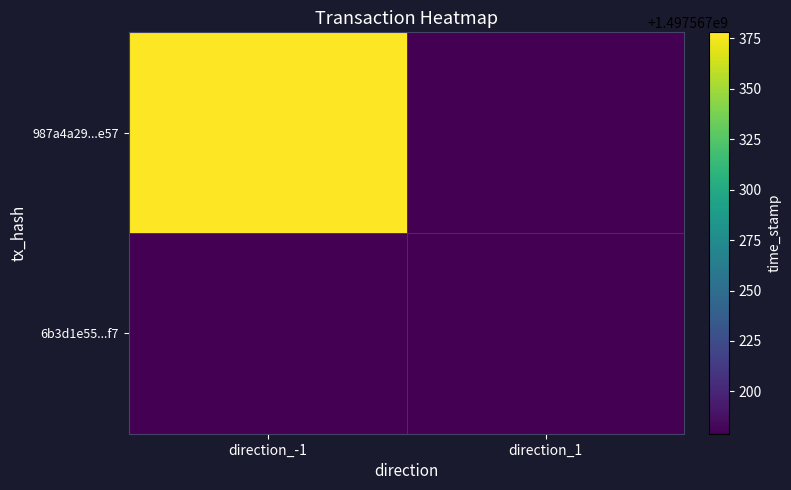

What is the spread (max minus min) of values at direction_-1?

1497567378